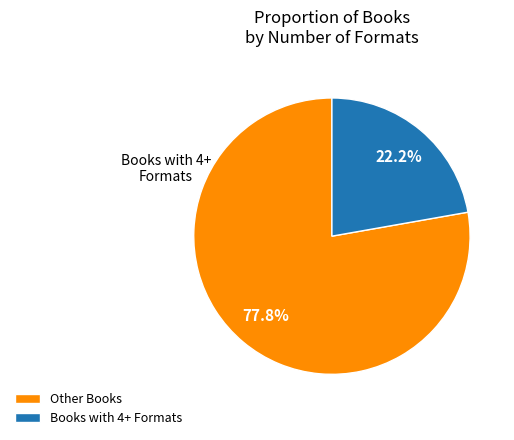

Does any single category account for the majority?

Yes